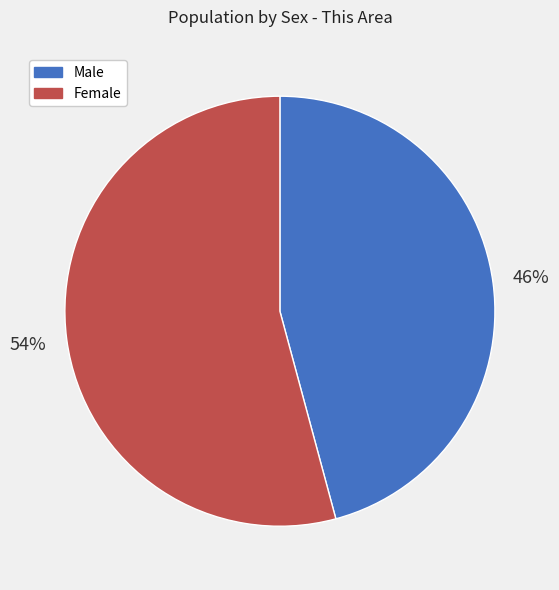

What is the largest slice in the pie chart?

Female